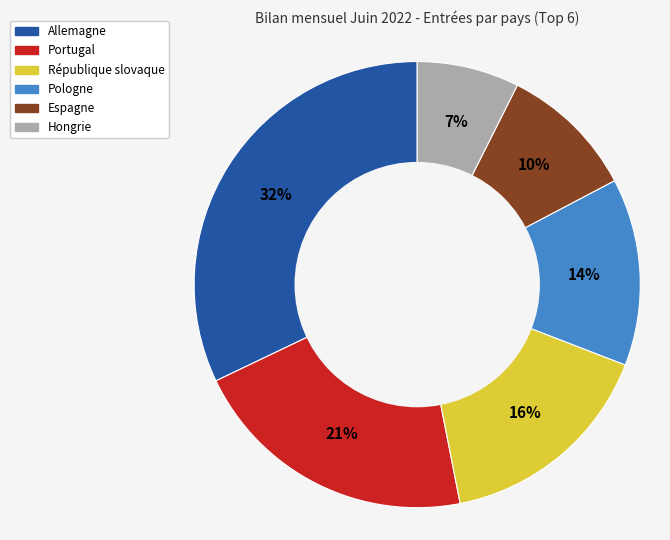

Do Espagne and Portugal together represent more than half of the pie?

No